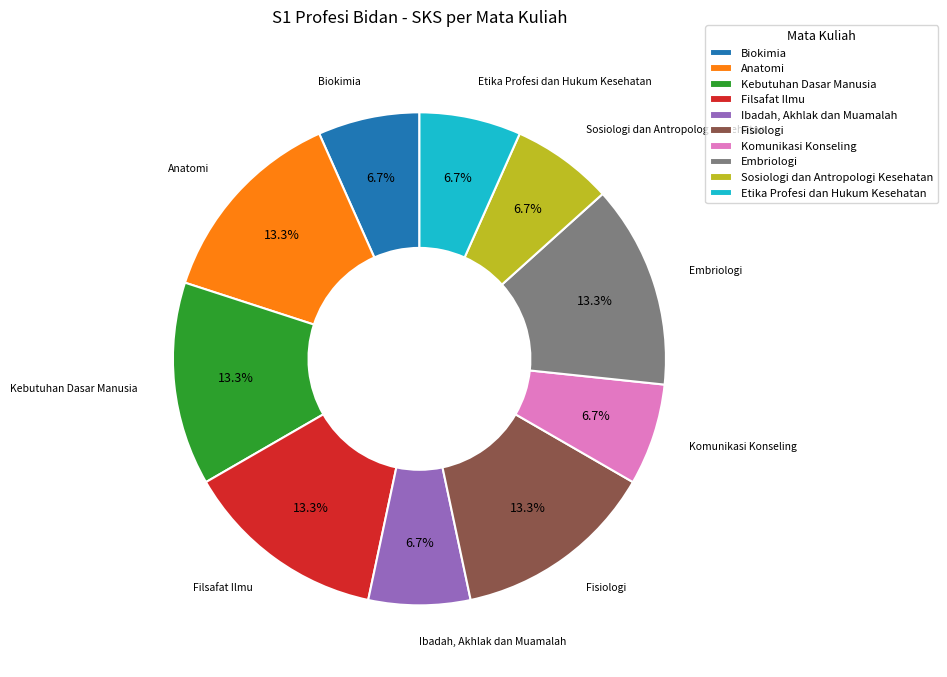

How many slices are in this pie chart?

10